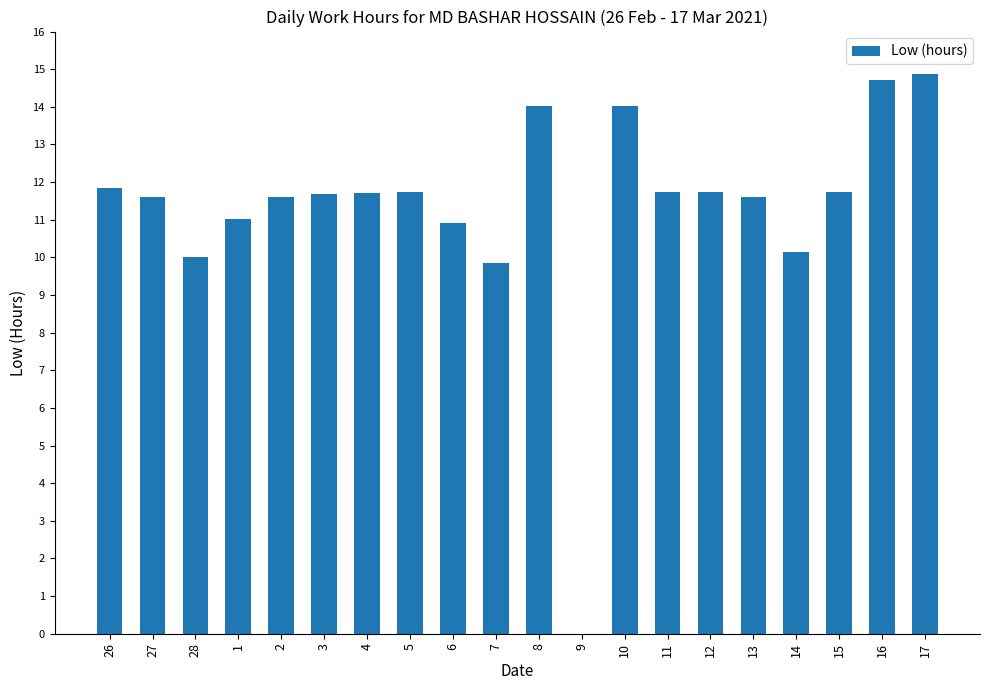

Is it true that the value at 13 is 7.7?

False